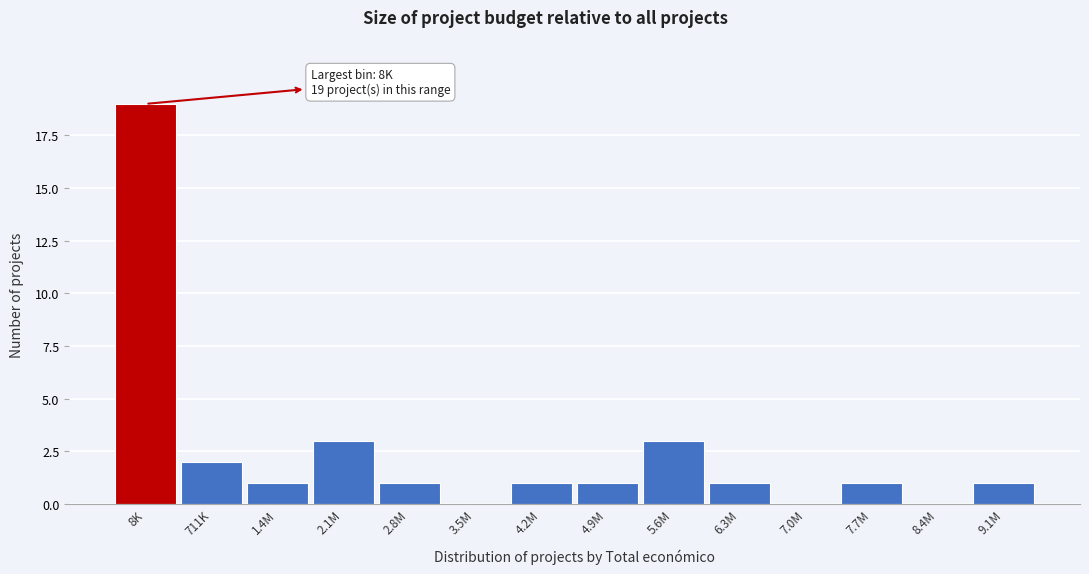

Reading left to right, list all the values displayed in this chart.

8K=19	711K=2	1.4M=1	2.1M=3	2.8M=1	3.5M=0	4.2M=1	4.9M=1	5.6M=3	6.3M=1	7.0M=0	7.7M=1	8.4M=0	9.1M=1